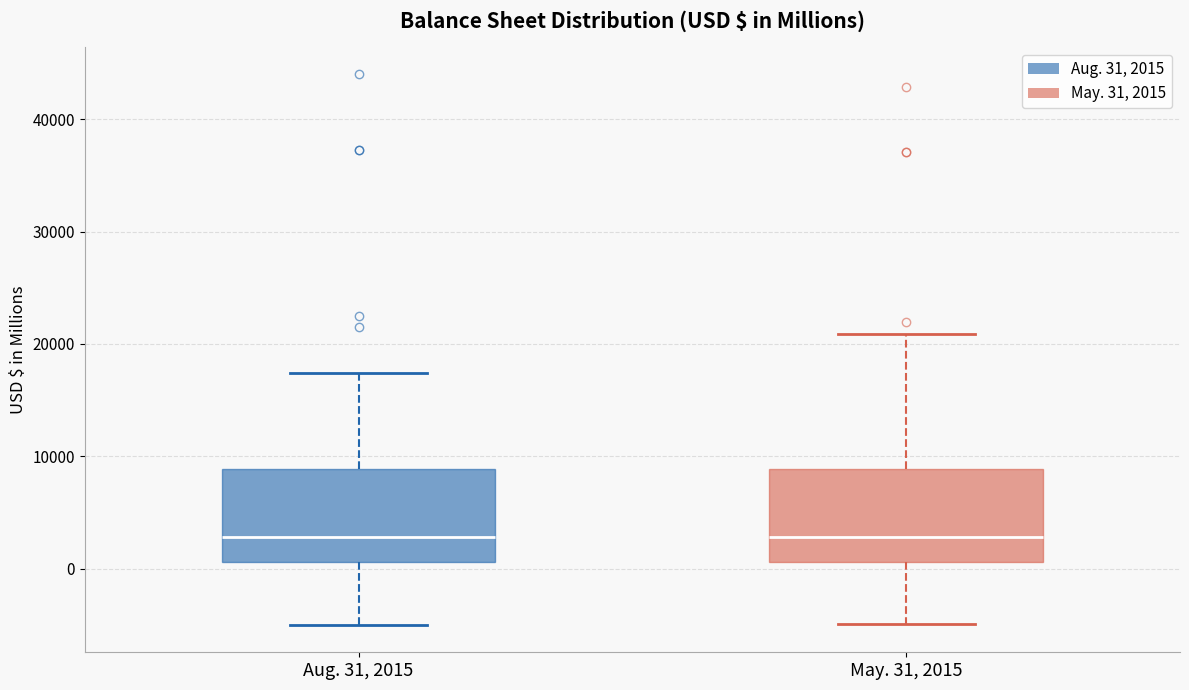

Reading left to right, transcribe this box plot: for each box, give where its median line is, the range the box spans, and where its two whiskers end, as read against the y-axis. The values are not printed on the chart, so give them approximately, as read against the axis.

Aug. 31, 2015: median 3000, box 1000 to 9000, whiskers -5000 to 17000
May. 31, 2015: median 3000, box 1000 to 9000, whiskers -5000 to 21000